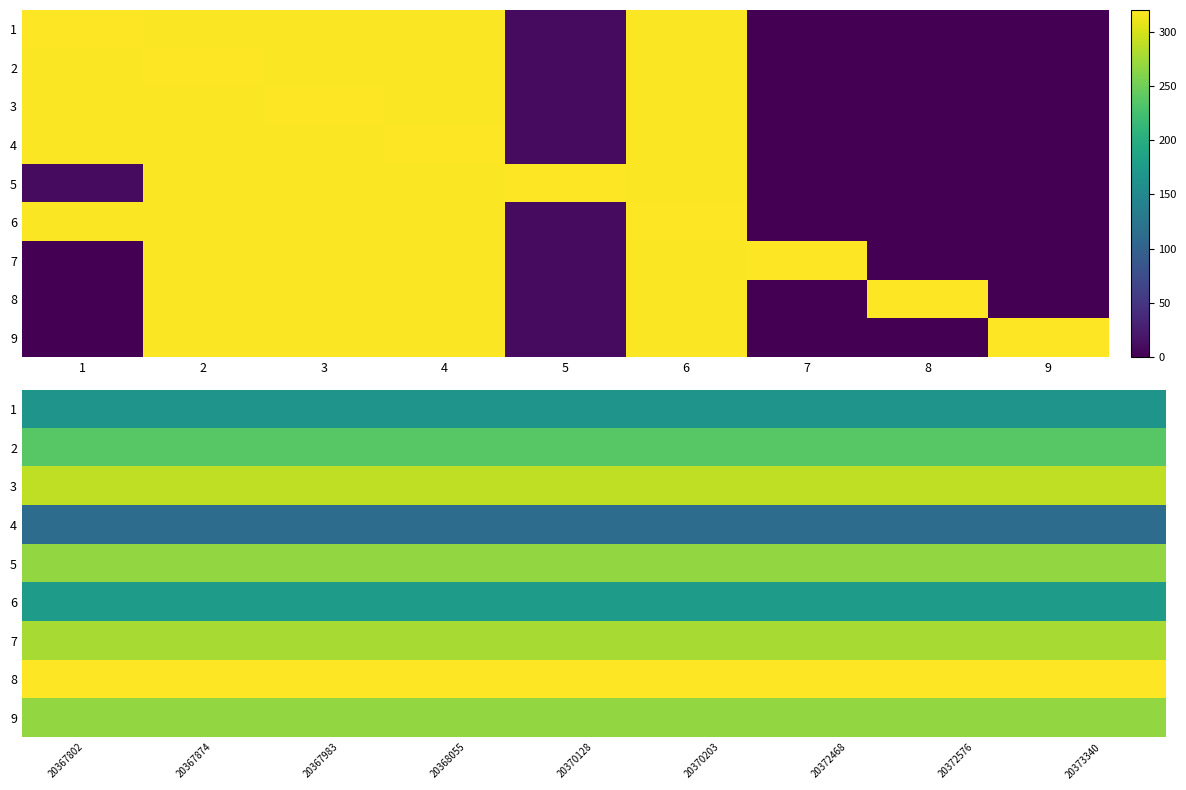

List the series in order of their peak value, lowest first.

4, 1, 6, 2, 5, 9, 7, 3, 8